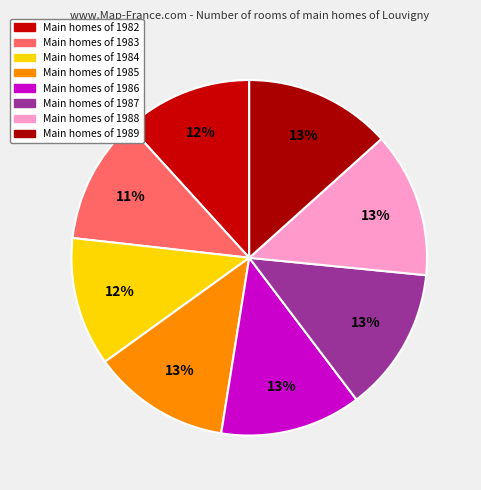

Count the number of slices in the pie.

8